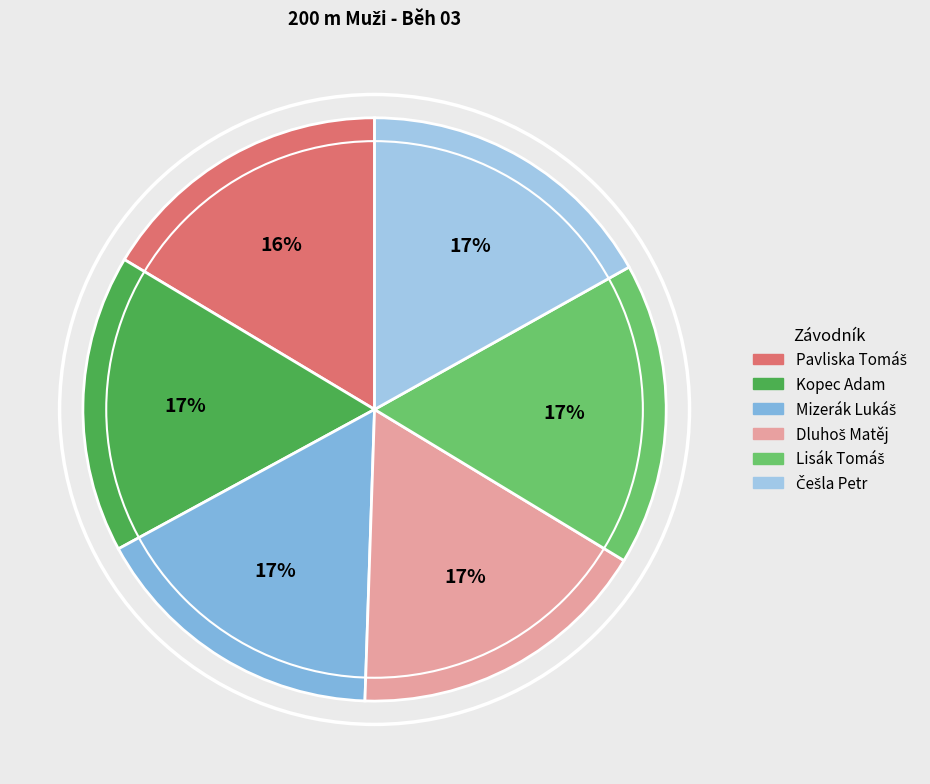

Rank the categories by value from highest to lowest.

Češla Petr, Dluhoš Matěj, Lisák Tomáš, Mizerák Lukáš, Kopec Adam, Pavliska Tomáš